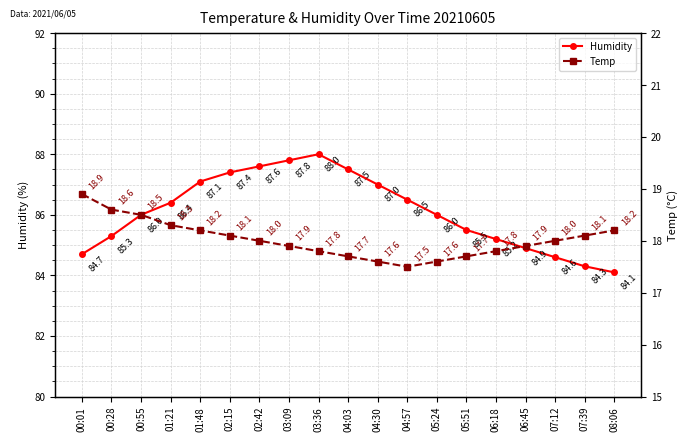

Which series changed the most between 02:42 and 03:36?

Humidity